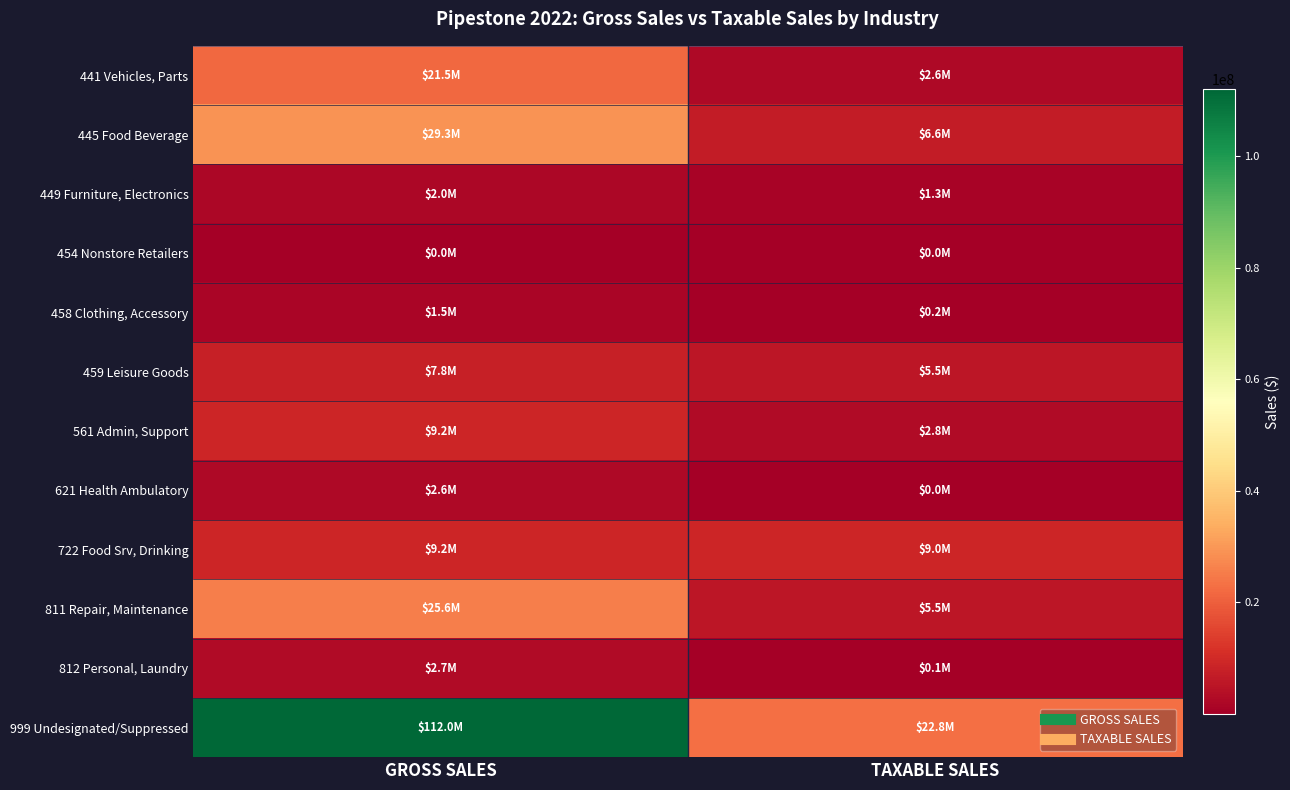

Which series has the widest spread of values?

999 Undesignated/Suppressed